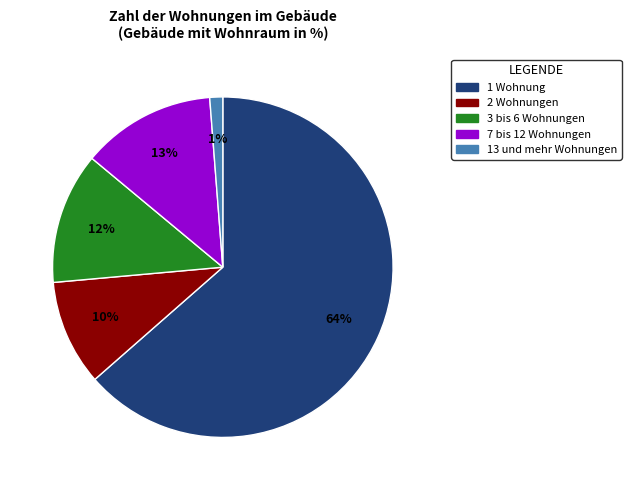

To the nearest percent, what is the average slice percentage?

20%